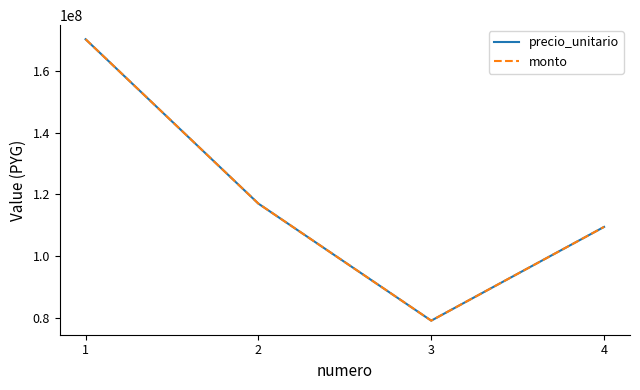

Is this an area chart (filled region under the line)?

No